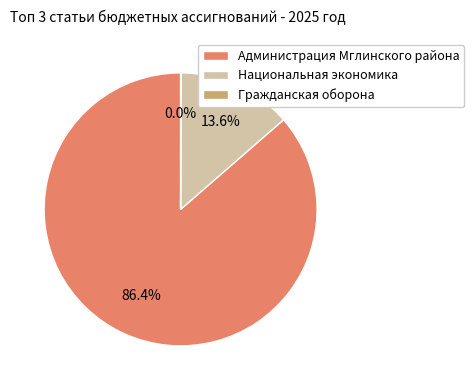

What percentage is NOT represented by Администрация Мглинского района?

13.6%